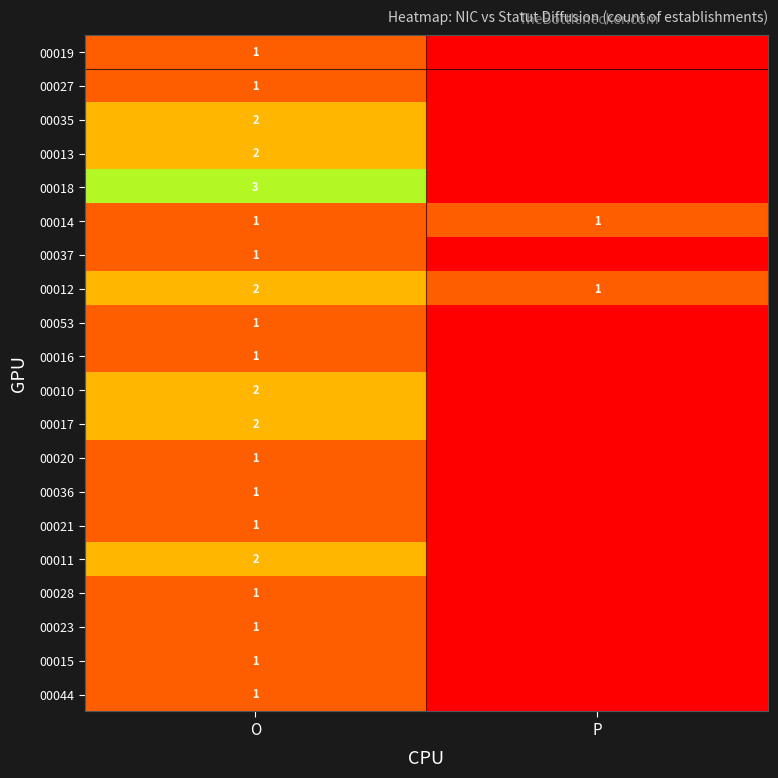

The 00014 series shows 2 at P. True or false?

False